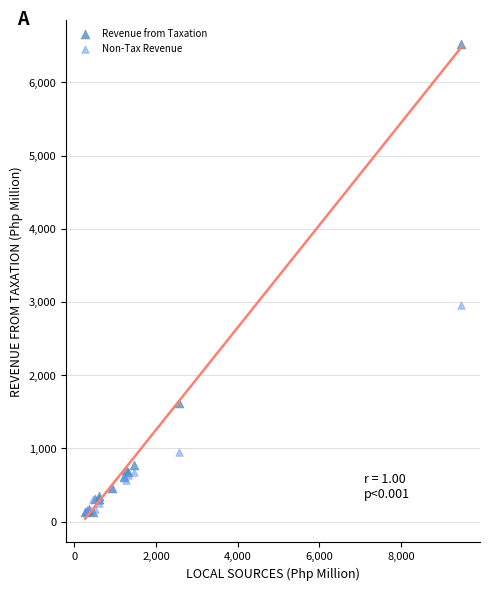

Across all series, what Y value is closest to 3328?

2954.0